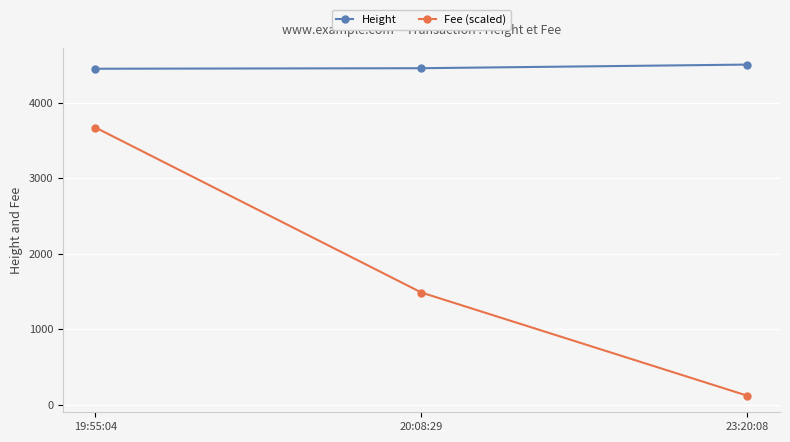

At which category is the sum across all series the highest?

19:55:04